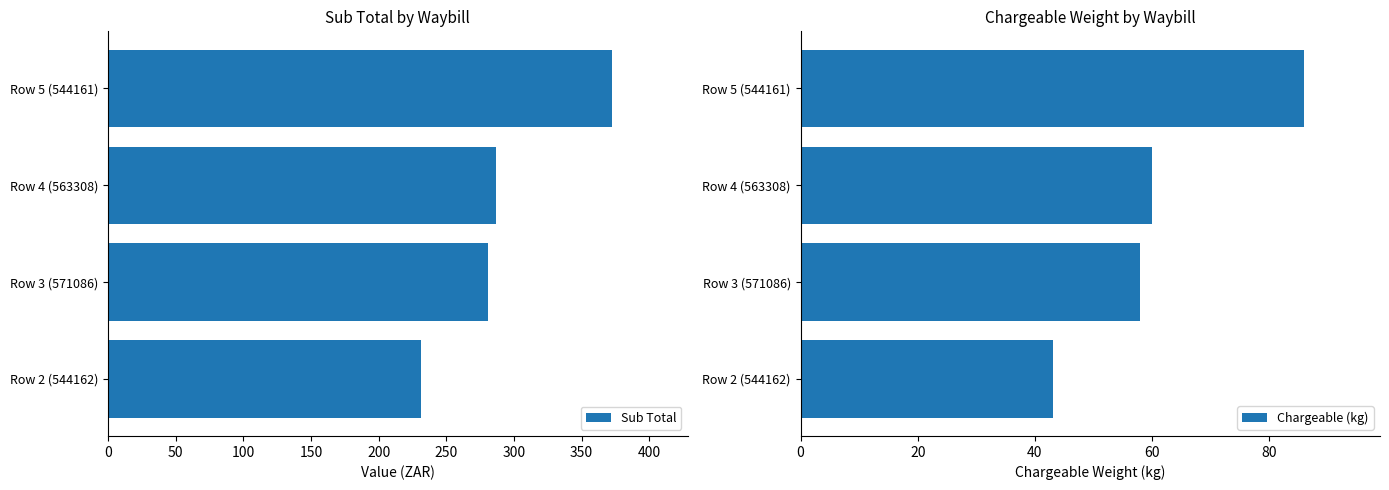

List the series in order of their overall mean, highest first.

Sub Total, Chargeable (kg)